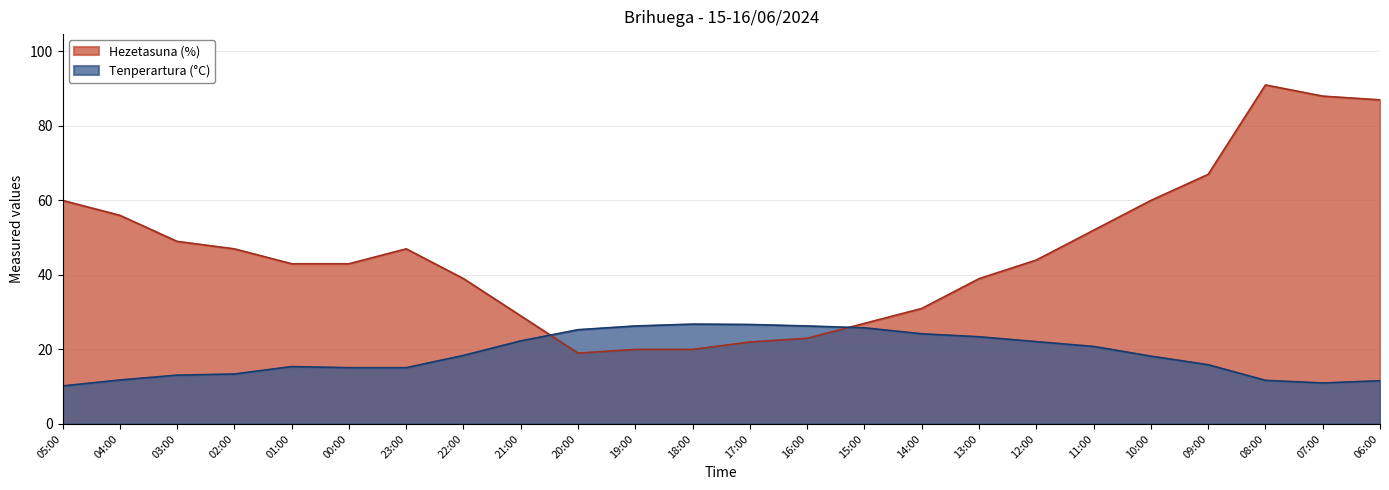

The value of Hezetasuna (%) at 19:00 is 28.7. True or false?

False